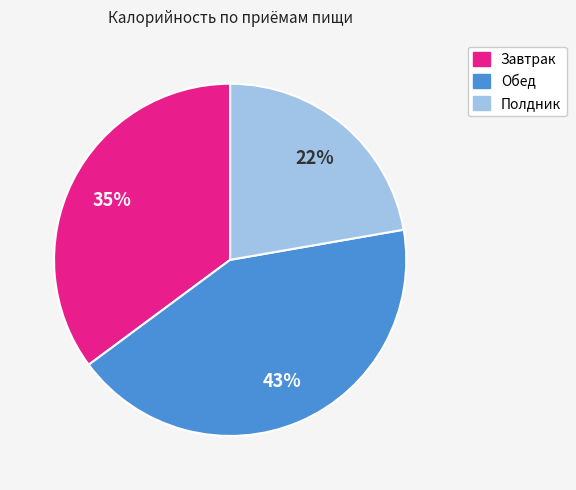

To the nearest percent, what portion does Полдник represent?

22%